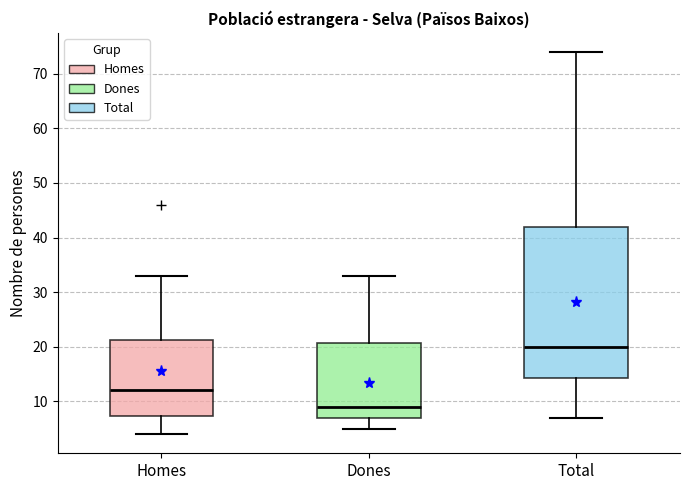

Reading left to right, transcribe this box plot: for each box, give where its median line is, the range the box spans, and where its two whiskers end, as read against the y-axis. The values are not printed on the chart, so give them approximately, as read against the axis.

Homes: median 12, box 7 to 21, whiskers 4 to 33
Dones: median 9, box 7 to 21, whiskers 5 to 33
Total: median 20, box 14 to 42, whiskers 7 to 74